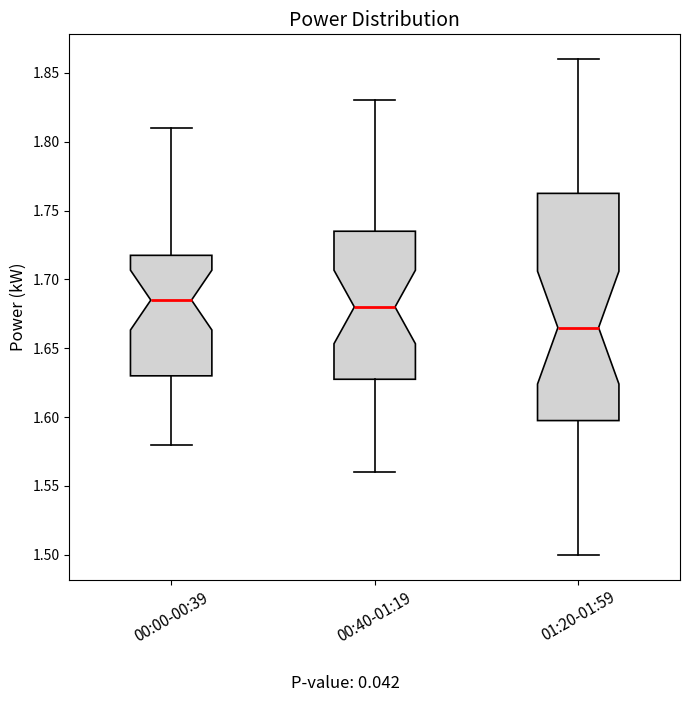

Reading left to right, read every box against the y-axis: the position of its median line, the range the box covers, and the ends of its whiskers. The values are not printed on the chart, so give them approximately, as read against the axis.

00:00-00:39: median 1.685, box 1.630 to 1.720, whiskers 1.580 to 1.810
00:40-01:19: median 1.680, box 1.630 to 1.735, whiskers 1.560 to 1.830
01:20-01:59: median 1.665, box 1.600 to 1.765, whiskers 1.500 to 1.860